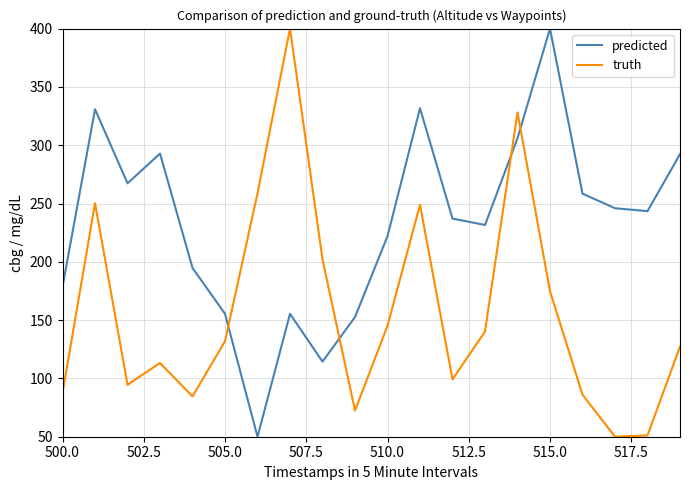

List the series in order of their overall mean, highest first.

predicted, truth